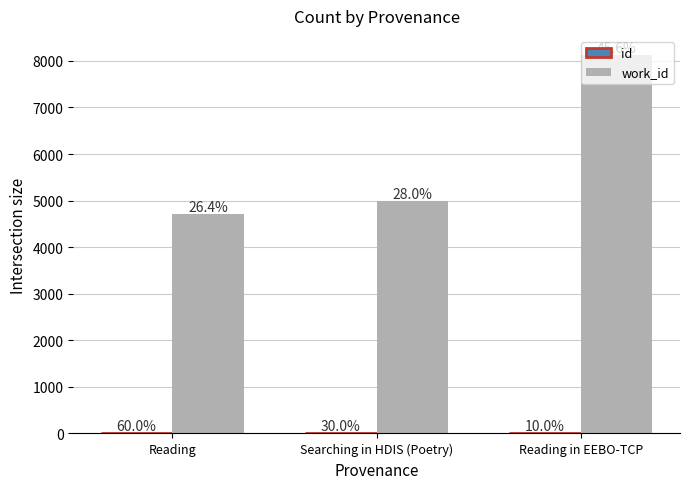

How many groups of bars are there?

3